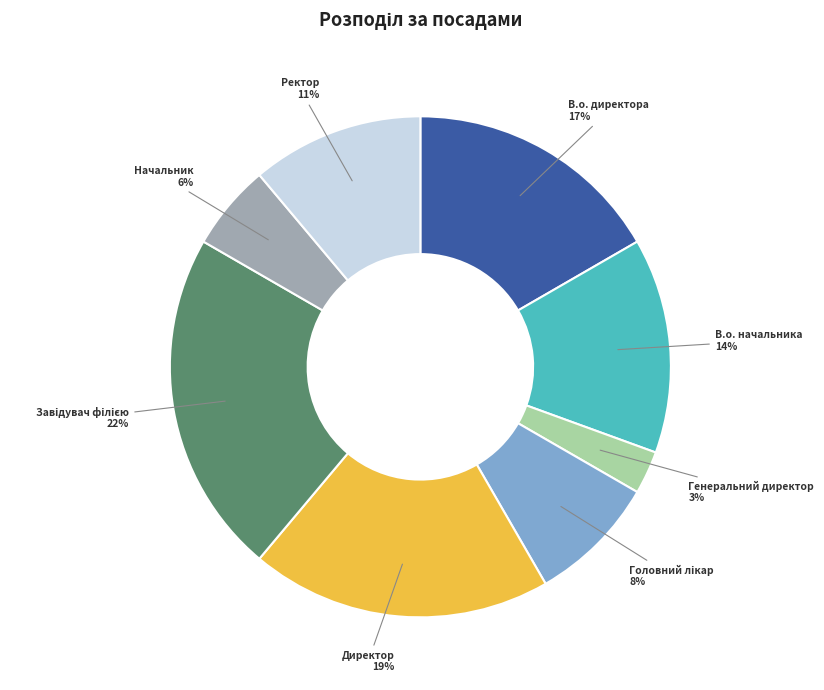

Is there a majority slice in this chart?

No